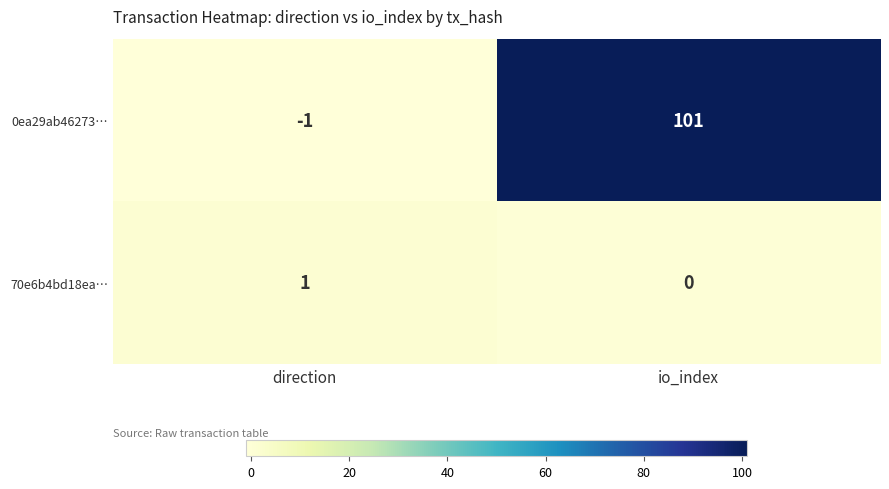

At which label does 0ea29ab46273… reach its peak?

io_index